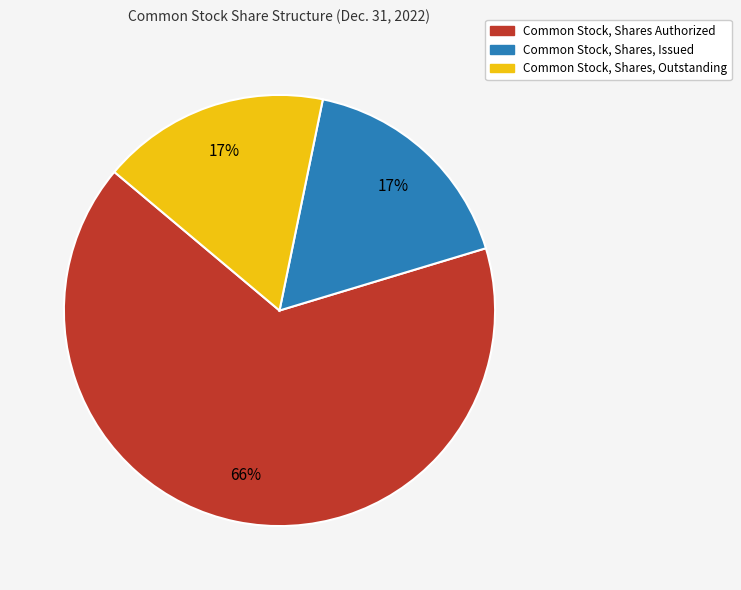

Do Common Stock, Shares Authorized and Common Stock, Shares, Issued together represent more than half of the pie?

Yes